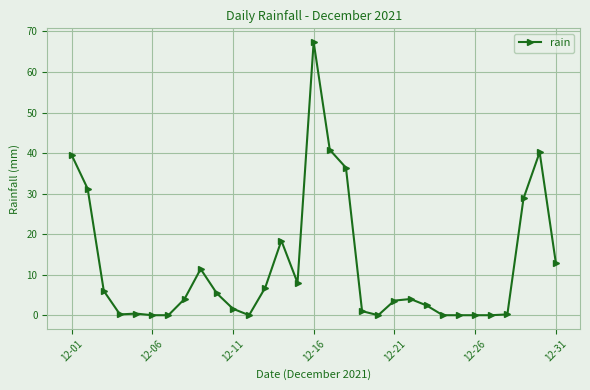

How many values are below 4?

15